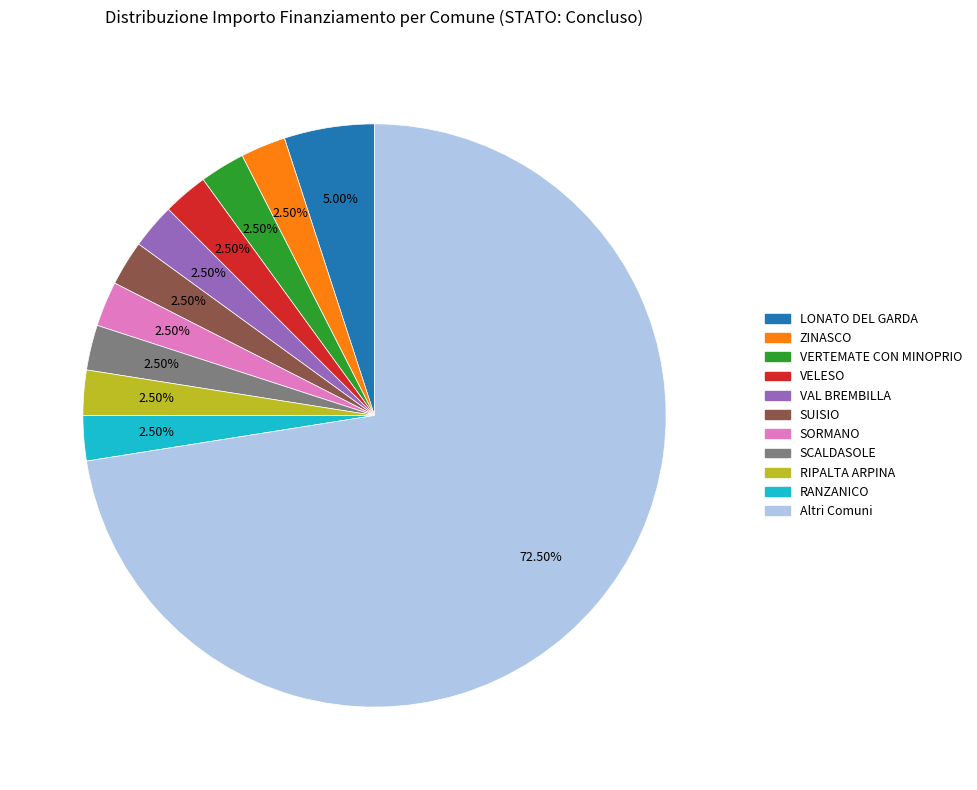

Is there any slice that represents more than half of the pie?

Yes